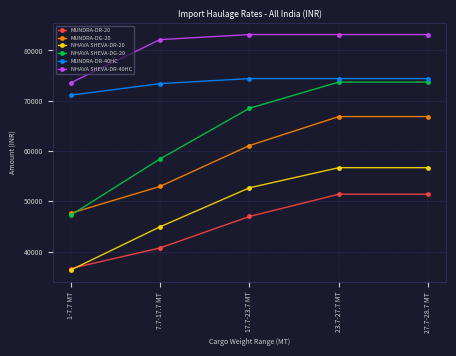

What is the difference between the highest and lowest values at 27.7-28.7 MT?

31725